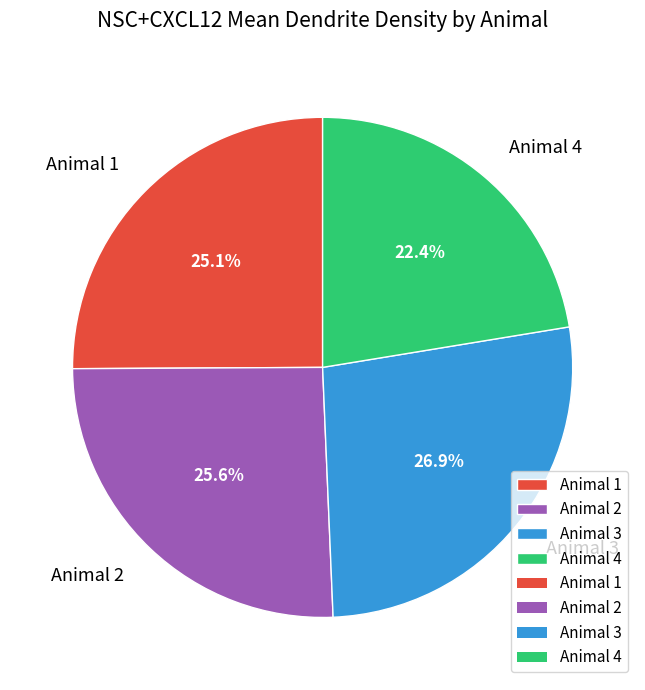

Is it true that Animal 1 is 38% of the pie?

False